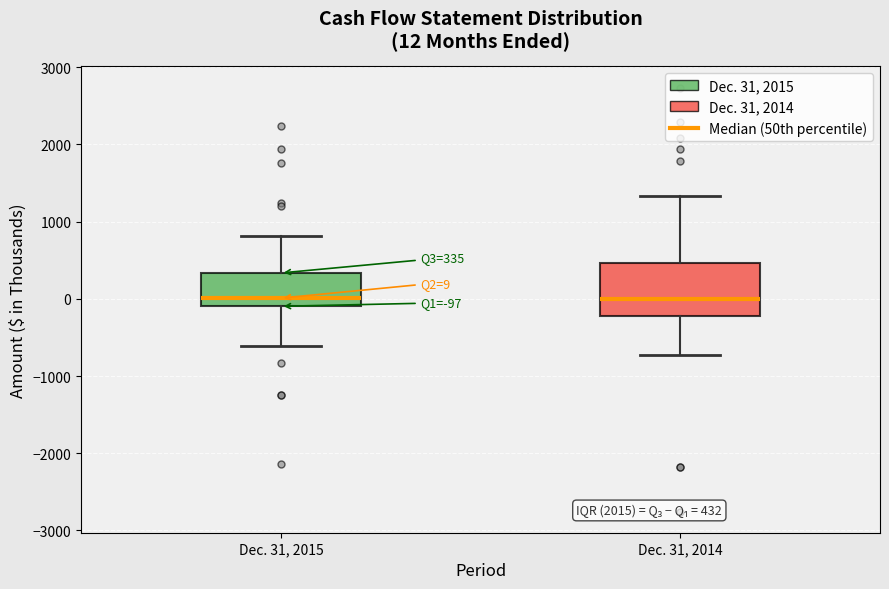

Comparing the boxes themselves (not the whiskers), which one is the tallest?

Dec. 31, 2014